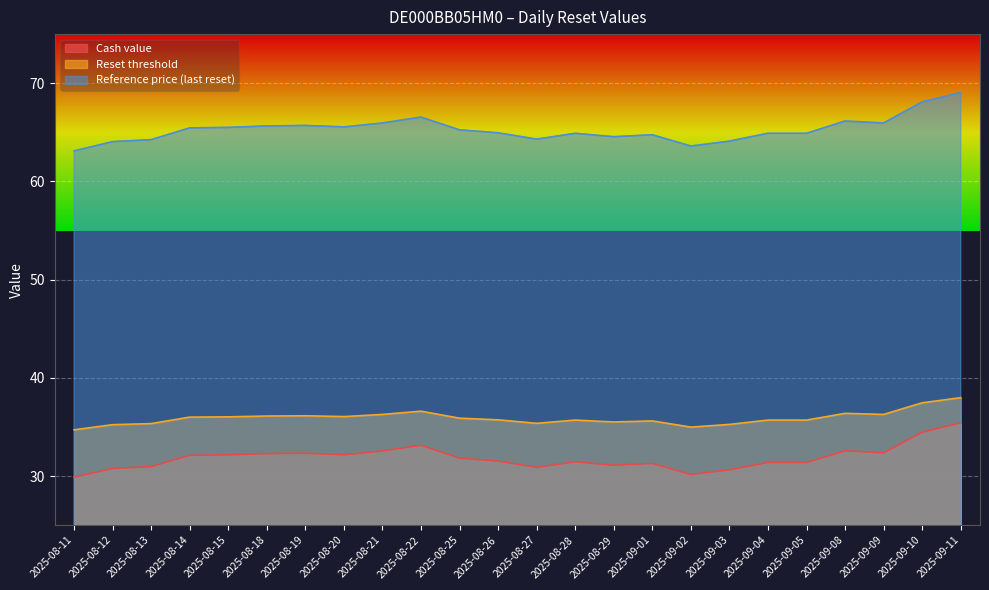

True or false: Cash value has more than 2 points higher than both neighbors.

True